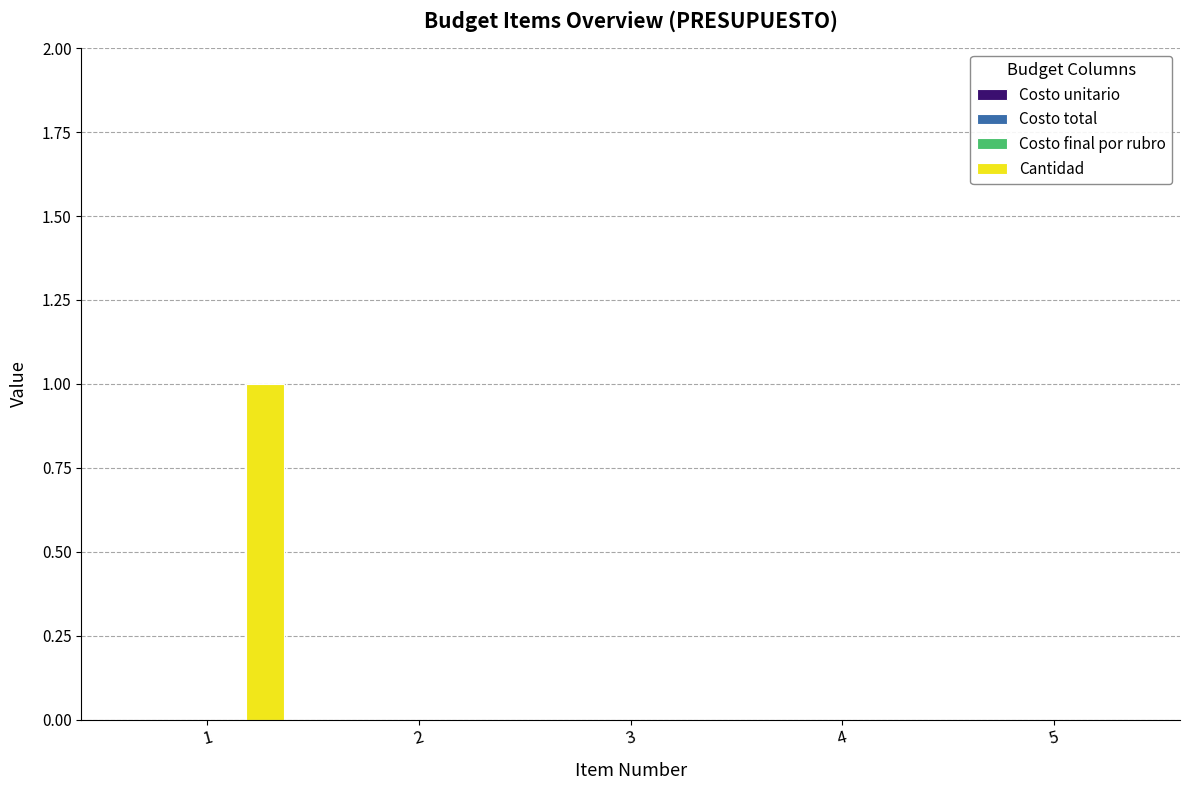

What is the maximum value shown in the chart?

1